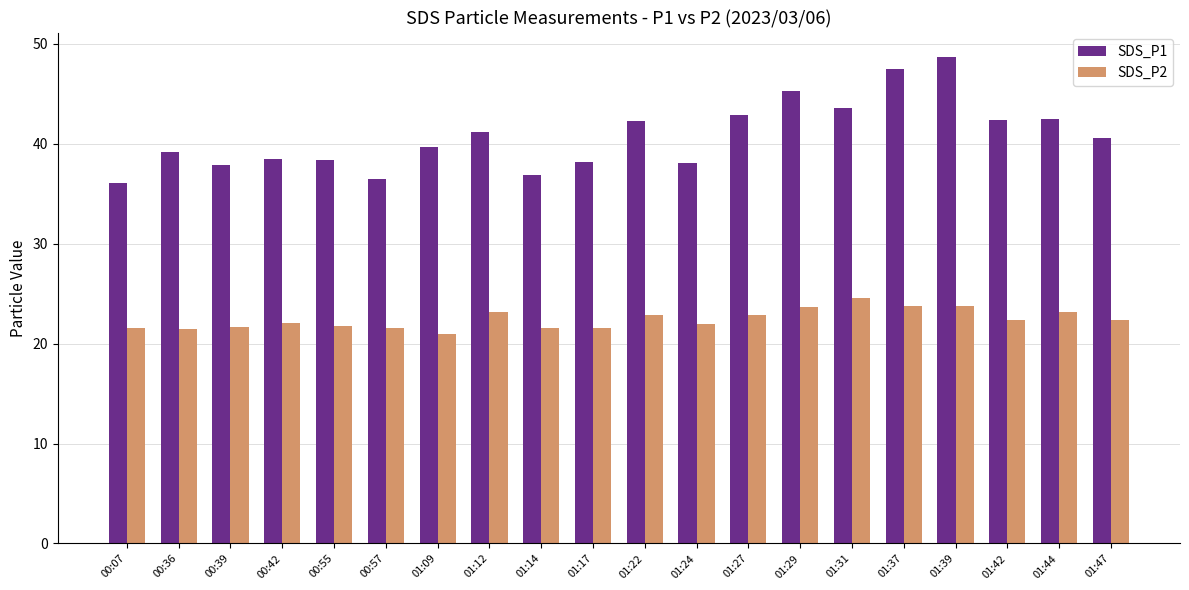

What is the difference between the maximum and minimum values in the SDS_P1 series?

12.6